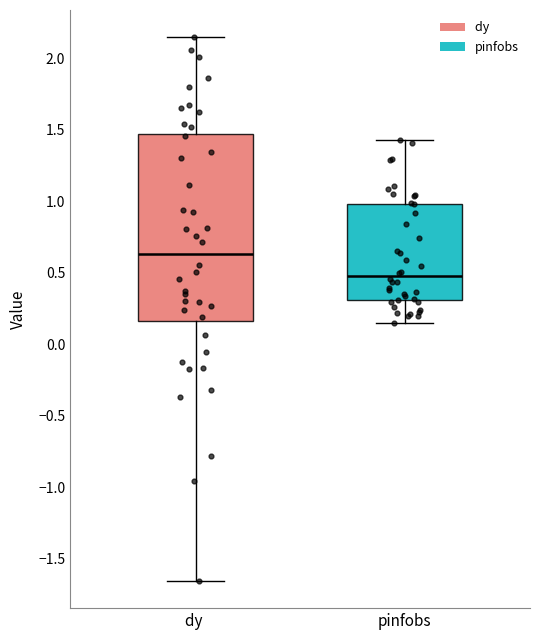

Where is the lower edge of the box for pinfobs on the y-axis? The values are not printed on the chart, so give them approximately, as read against the axis.

0.30